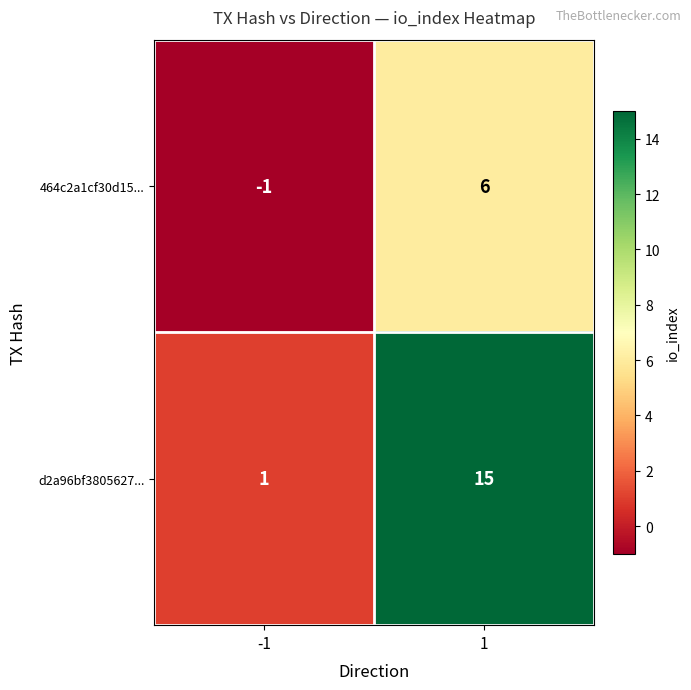

What is the sum of the 464c2a1cf30d15... values at -1 and 1?

5